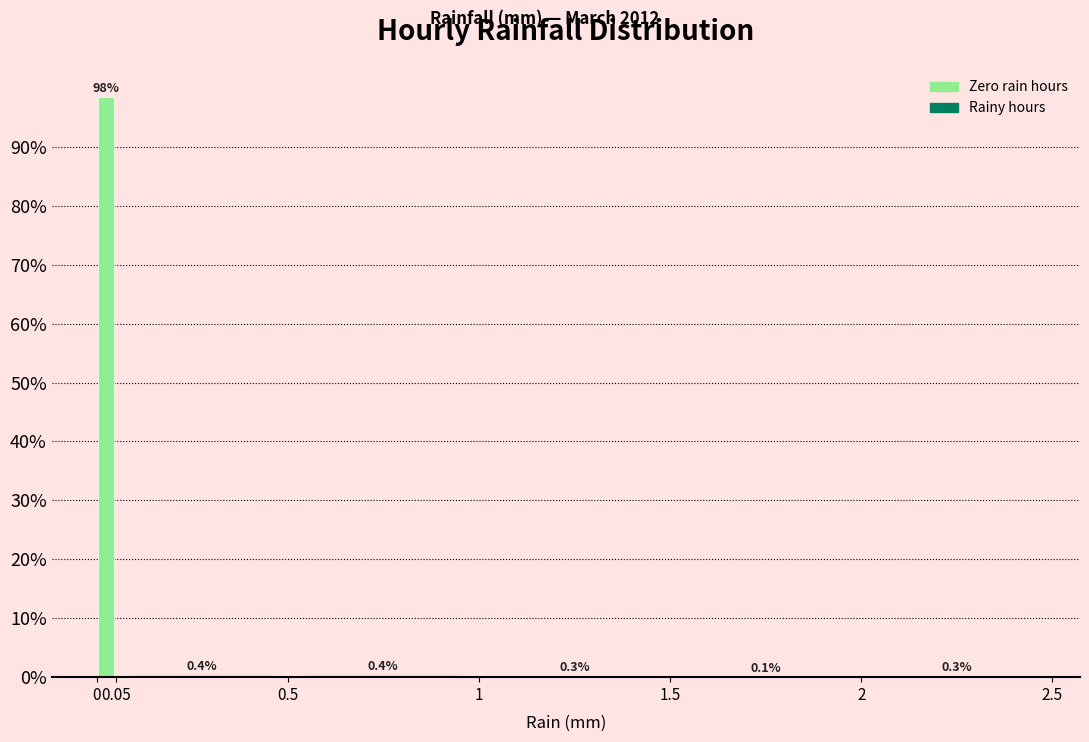

Over which range of the x-axis is the bar tallest?

0 to 0.05